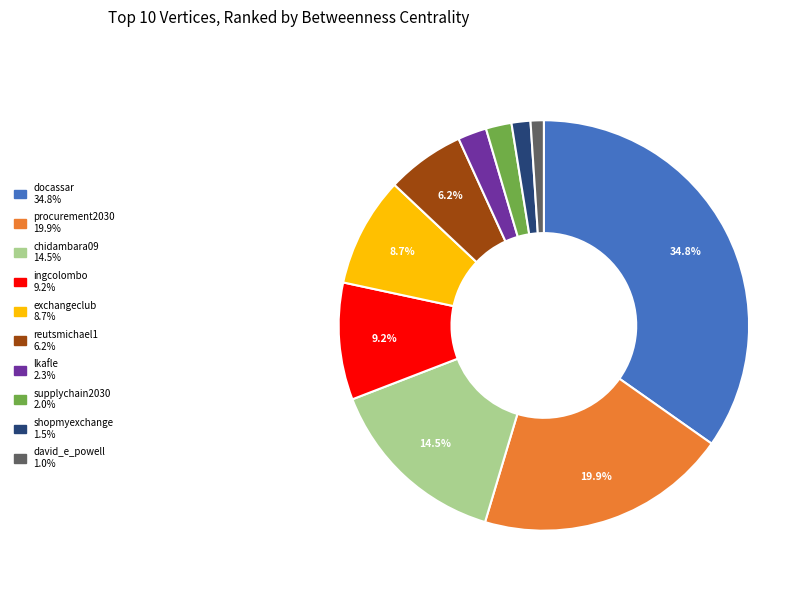

What is the largest slice in the pie chart?

docassar